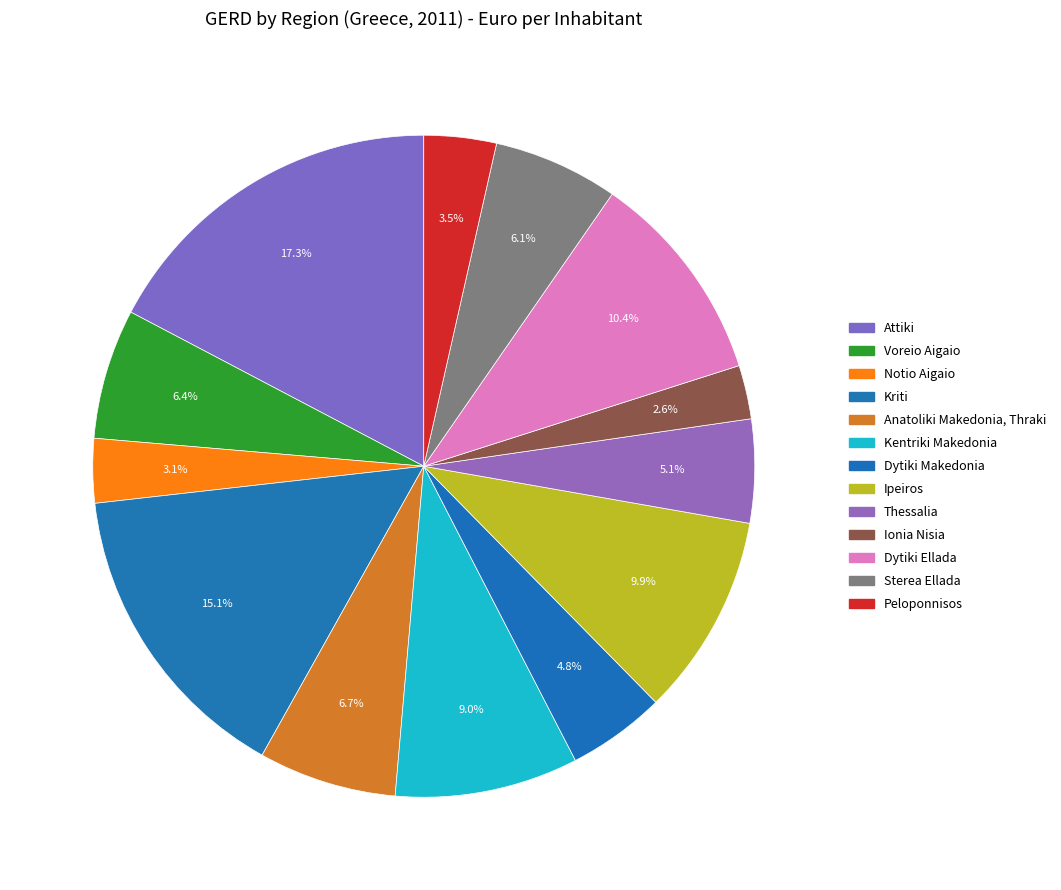

To the nearest percent, what portion does Voreio Aigaio represent?

6%